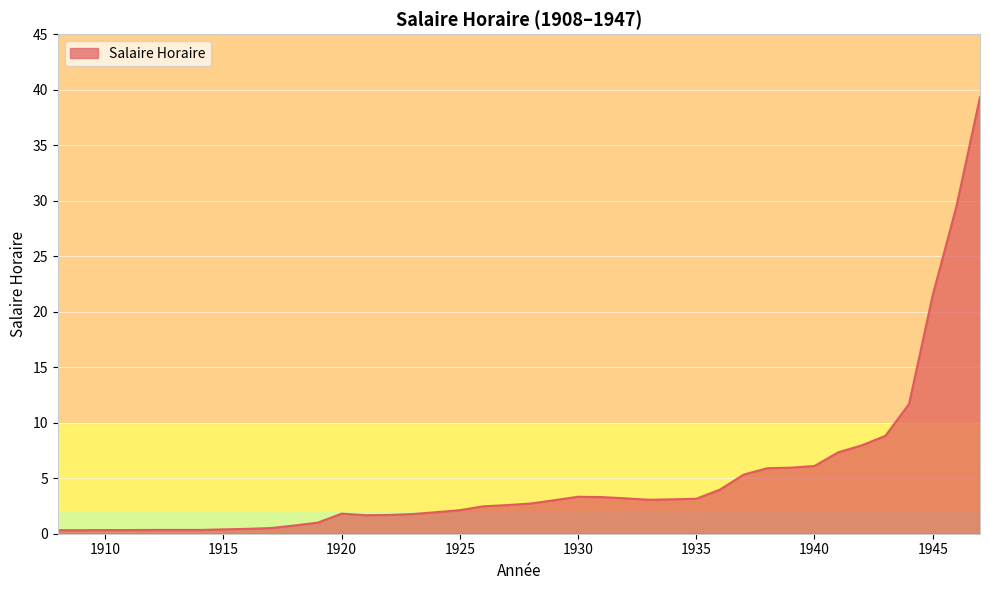

Reading left to right, extract all data points from this chart.

1908=0.3	1909=0.3	1910=0.3	1911=0.3	1912=0.3	1913=0.3	1914=0.3	1915=0.4	1916=0.4	1917=0.5	1918=0.7	1919=1.0	1920=1.8	1921=1.7	1922=1.7	1923=1.8	1924=1.9	1925=2.1	1926=2.5	1927=2.6	1928=2.7	1929=3.0	1930=3.3	1931=3.3	1932=3.2	1933=3.1	1934=3.1	1935=3.1	1936=4.0	1937=5.3	1938=5.9	1939=6.0	1940=6.1	1941=7.3	1942=8.0	1943=8.8	1944=11.7	1945=21.5	1946=29.4	1947=39.3